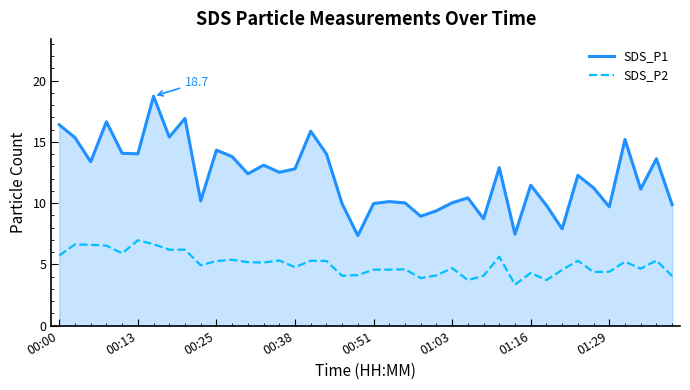

Rank the series by their average value, from highest to lowest.

SDS_P1, SDS_P2